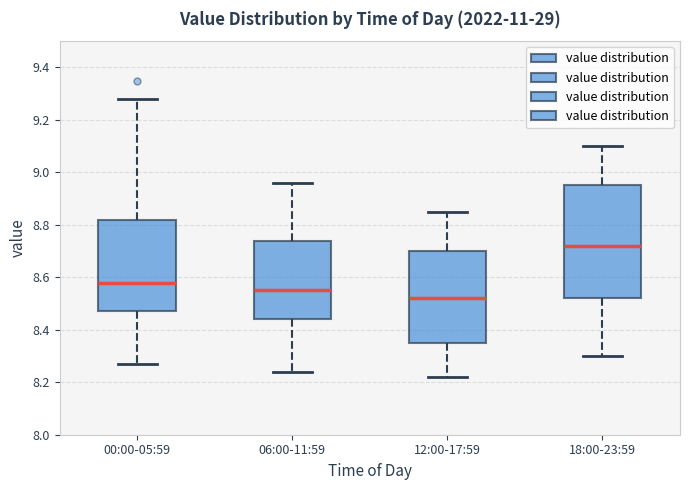

Which box's median line is the lowest?

12:00-17:59